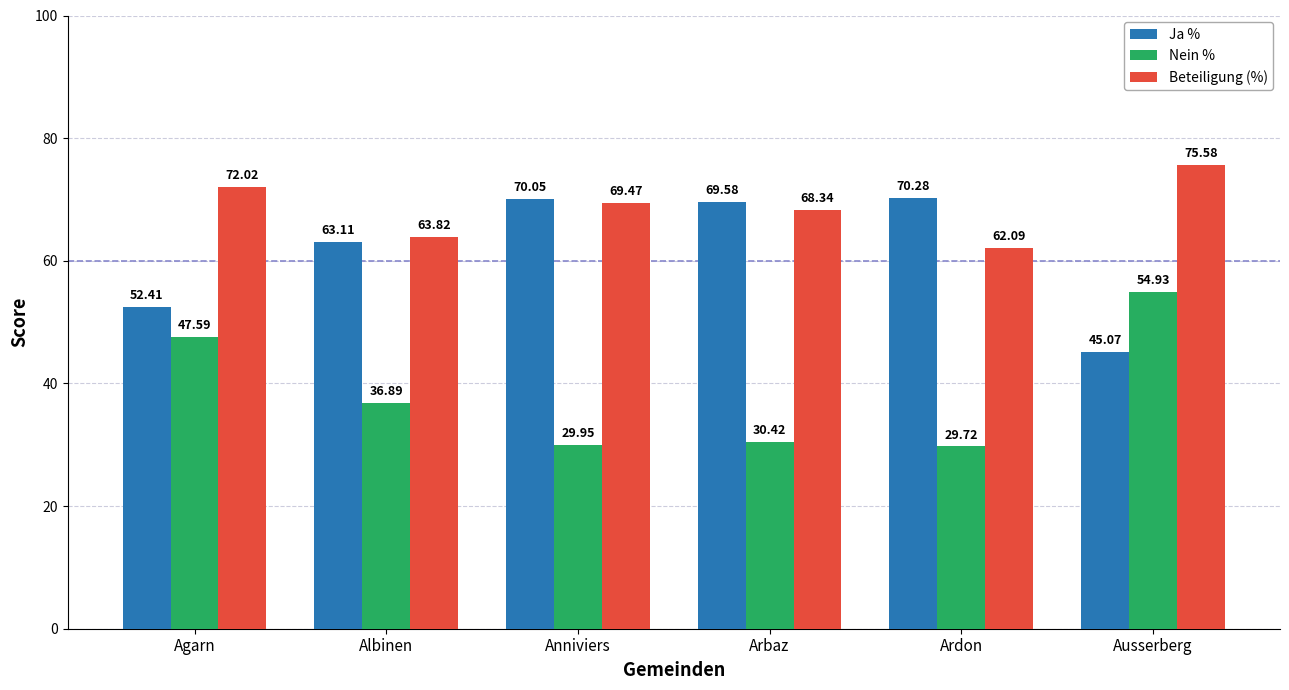

What is the approximate value of Ja % at Ardon?

70.3